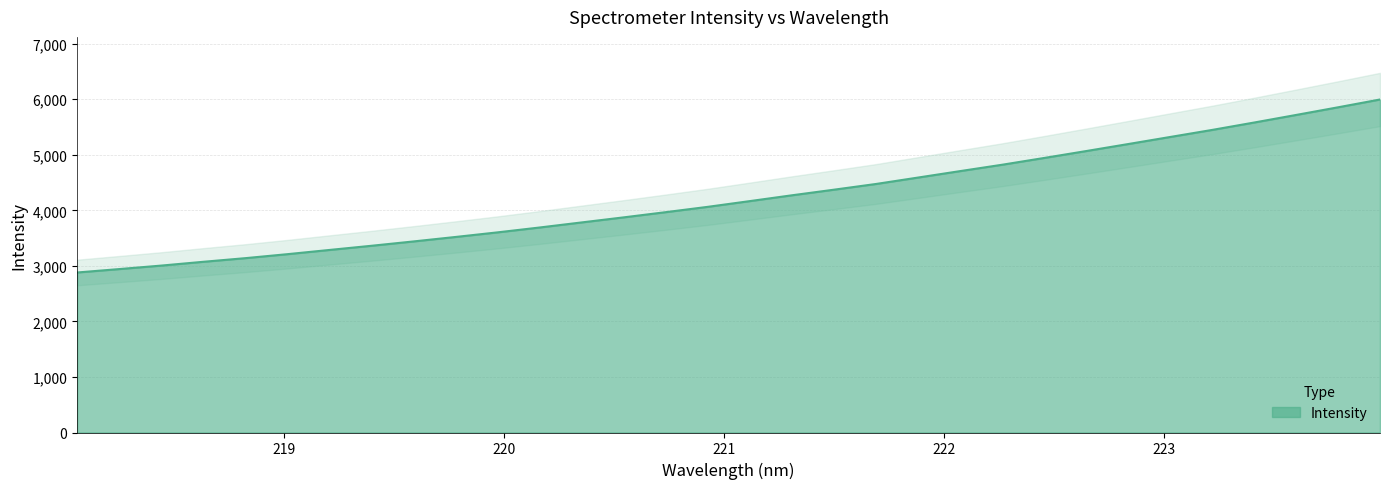

What is the difference between the values at 223.408 and 223.0264?

260.1